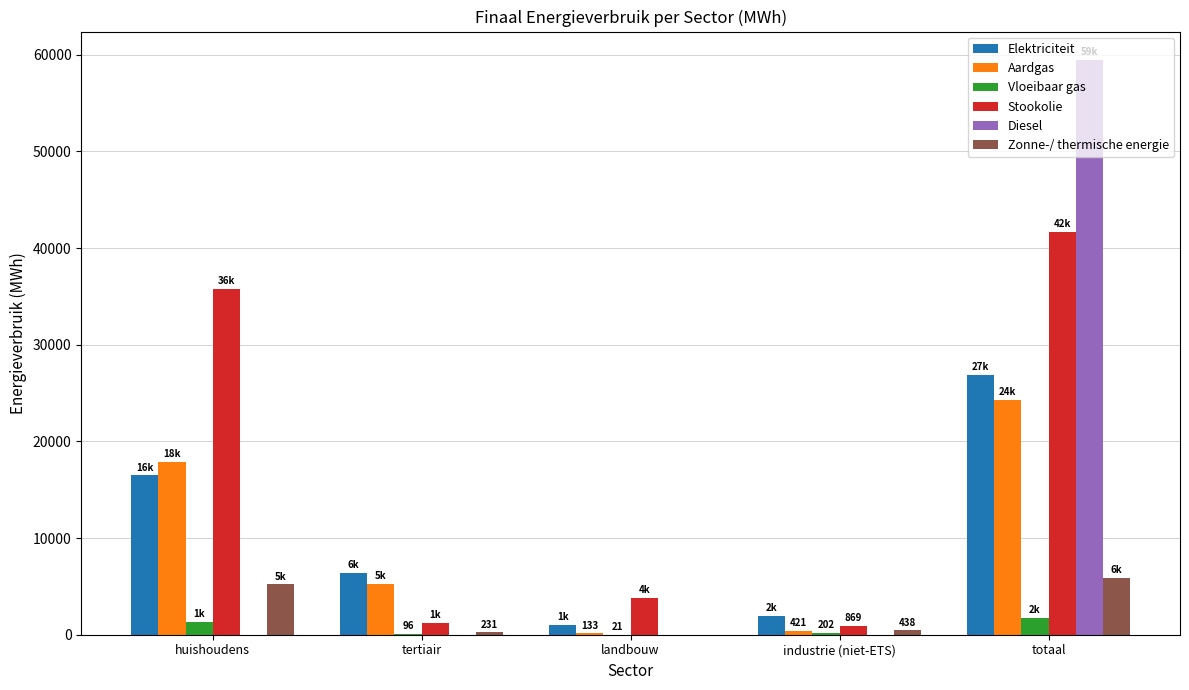

What is the sum of all Aardgas values?

48063.7